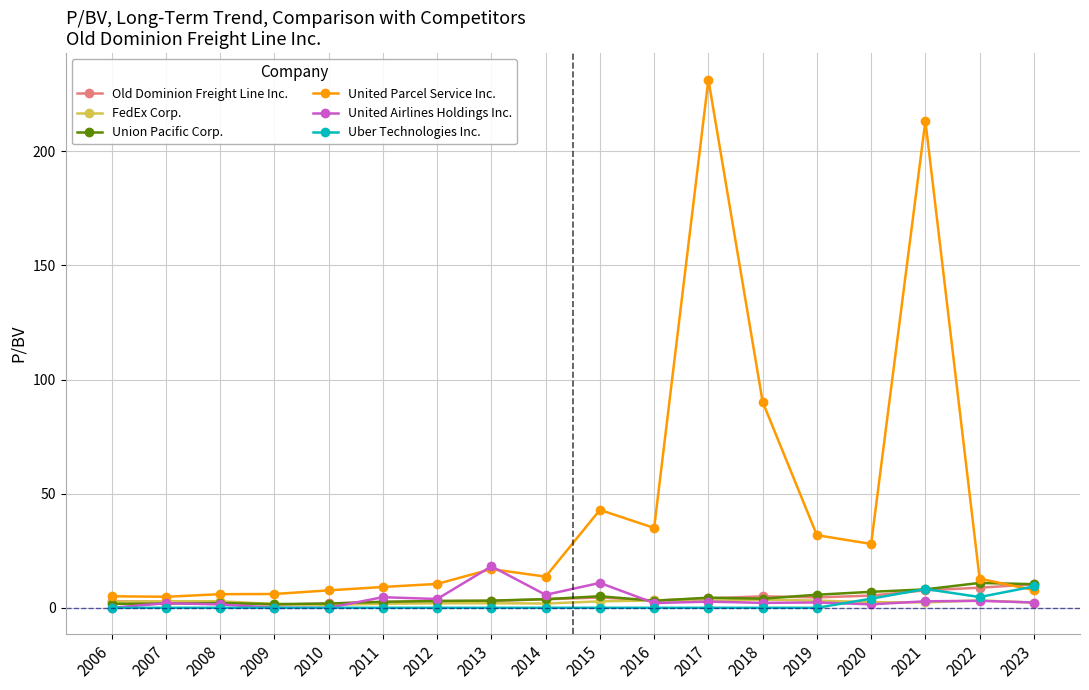

What is the highest value of the Union Pacific Corp. series?

10.9